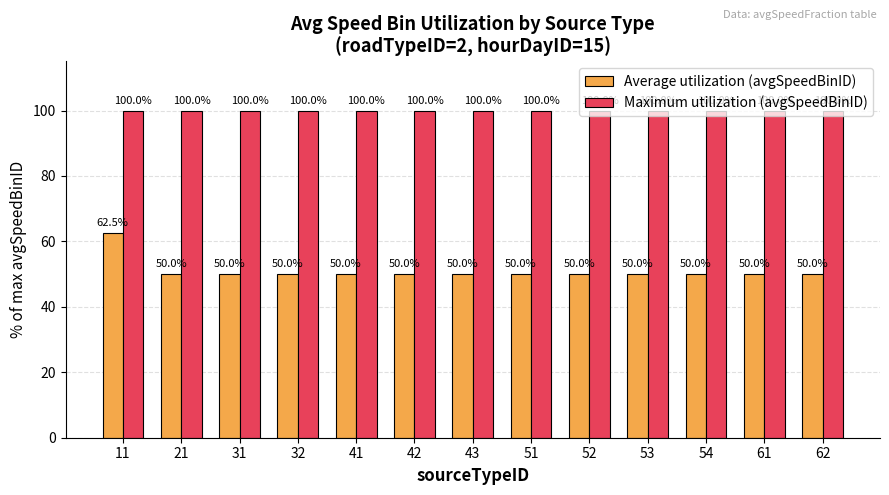

Is the value of Maximum utilization (avgSpeedBinID) at 21 greater than the value of Average utilization (avgSpeedBinID) at 41?

Yes